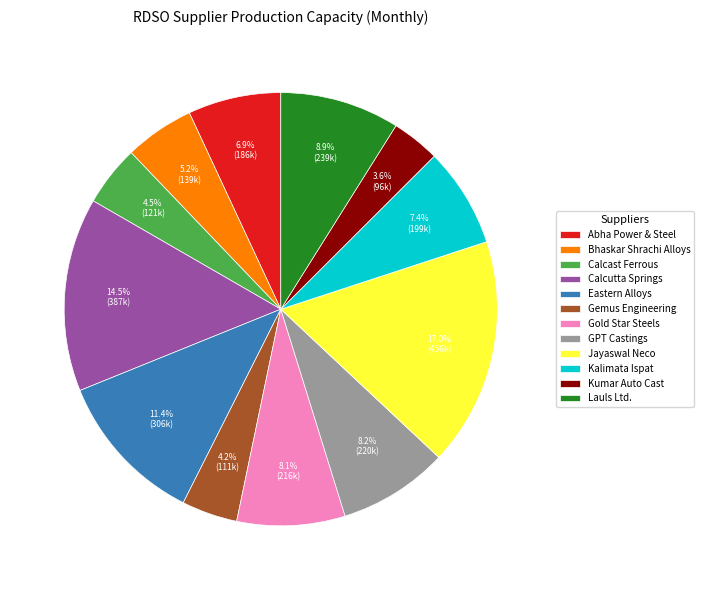

To the nearest percent, what is the difference between the largest and smallest slice percentages?

13%